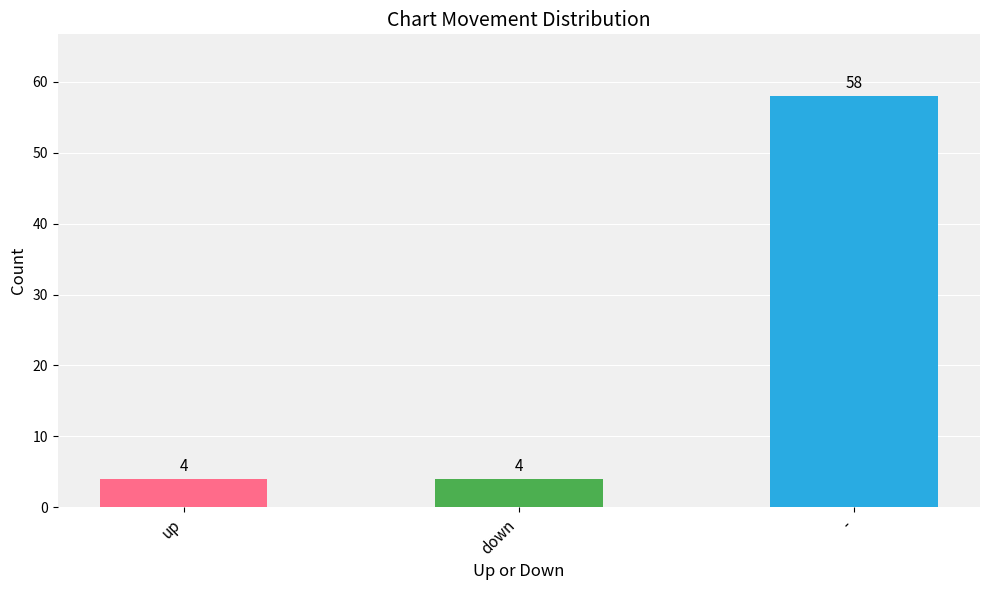

True or false: the data shows 7 at up.

False